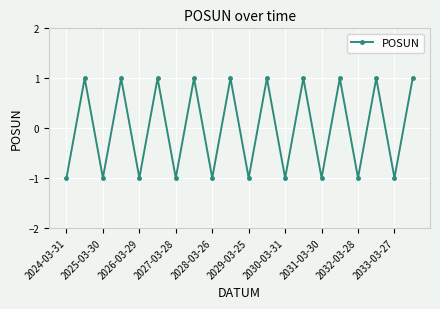

How many interior local peaks (higher than both neighbors) does the data have?

9